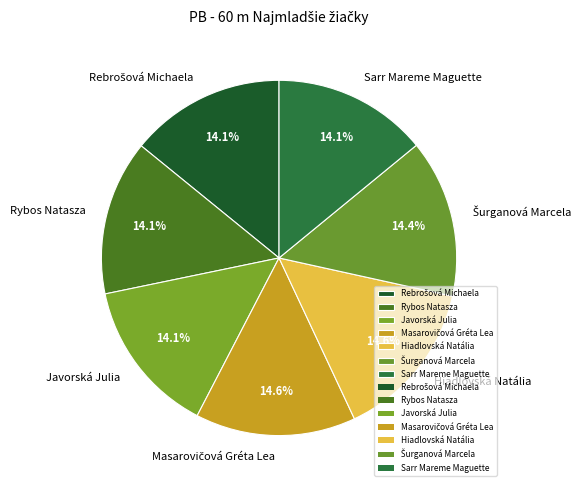

What is the ratio of the value at Rybos Natasza to the value at Javorská Julia?

1.0